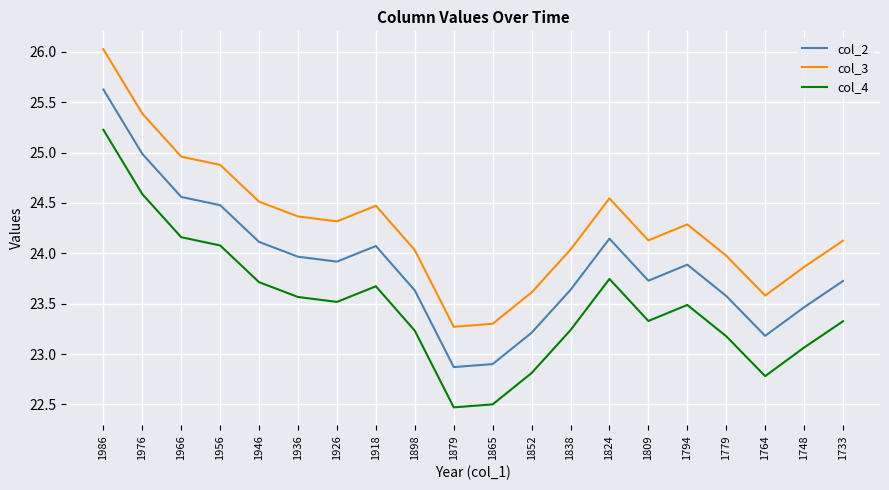

What is the maximum value for col_3?

26.0